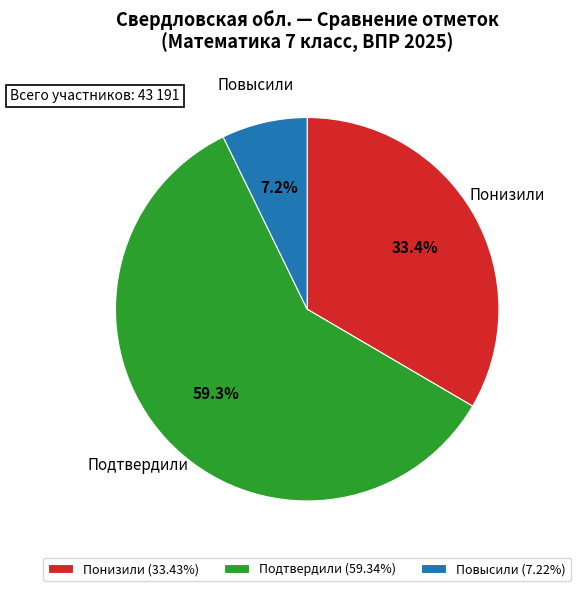

Rank the categories by value from highest to lowest.

Подтвердили, Понизили, Повысили